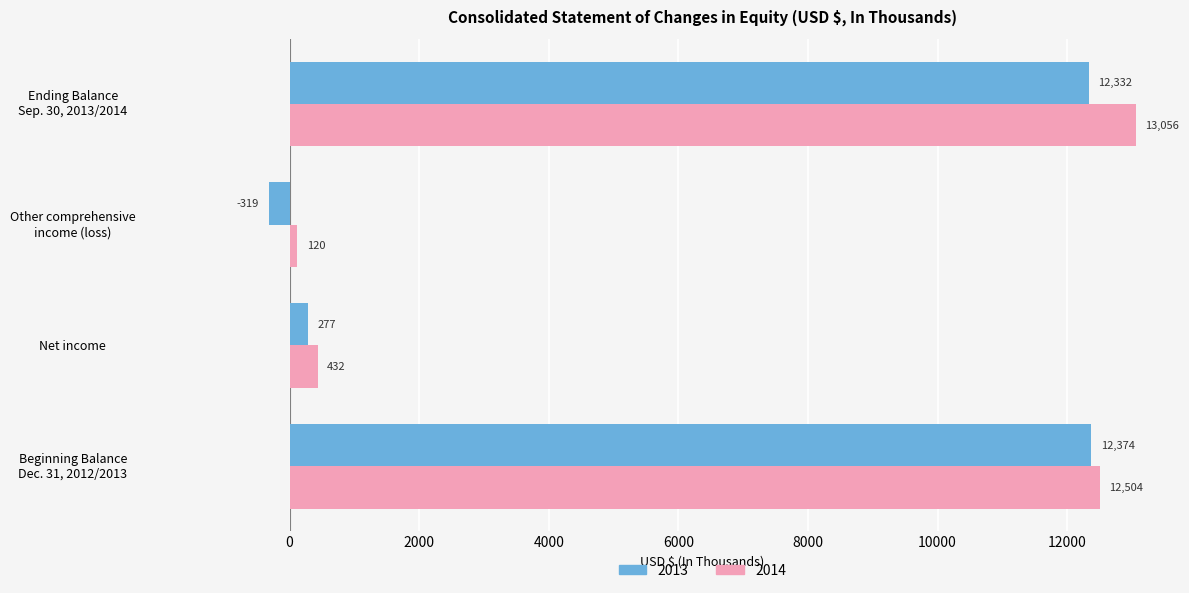

What is the sum of the 2013 values at Other comprehensive
income (loss) and Beginning Balance
Dec. 31, 2012/2013?

12055